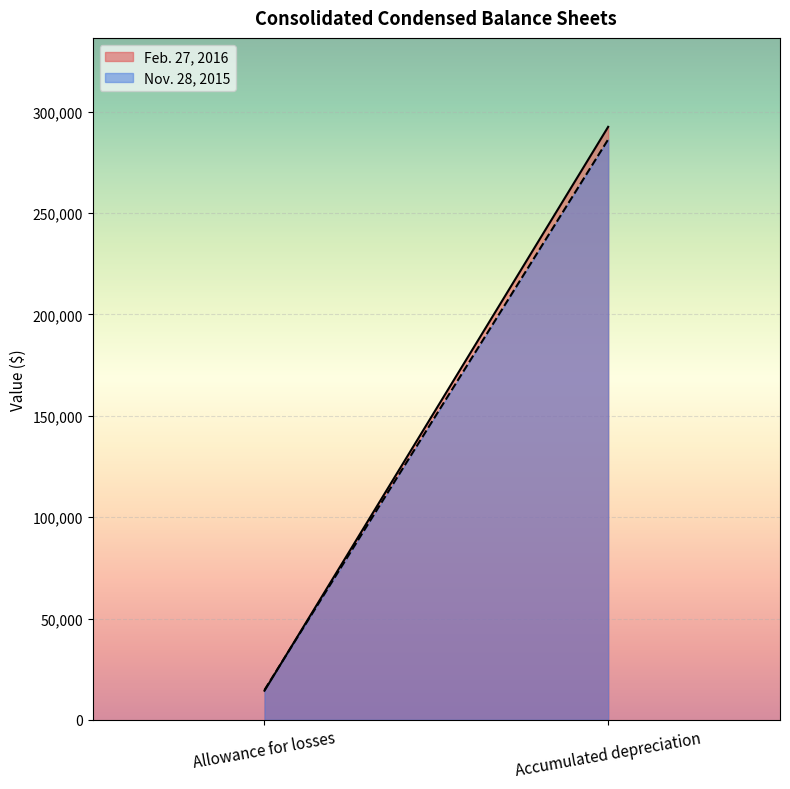

Which series has the largest range (max minus min)?

Feb. 27, 2016